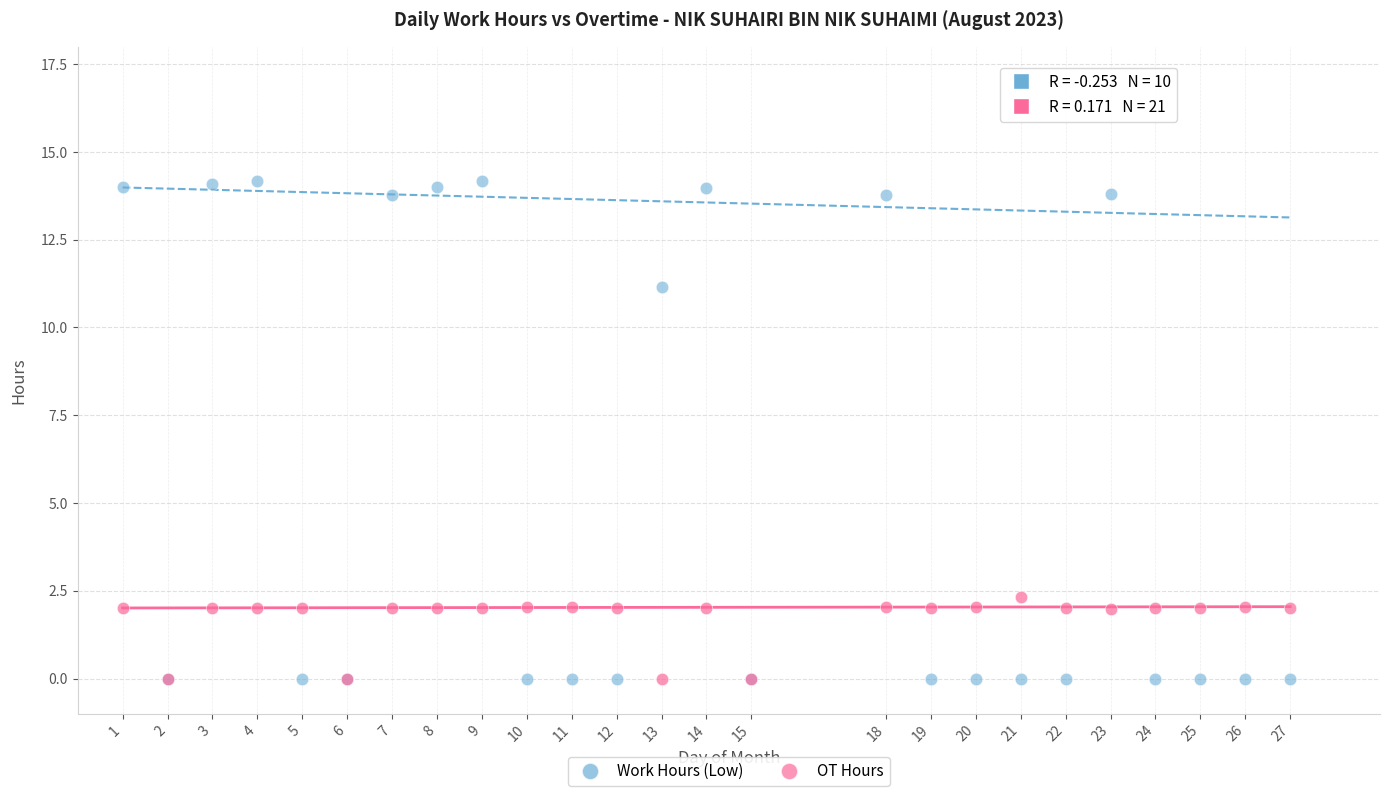

Across all series, what Y value is closest to 7?

11.2